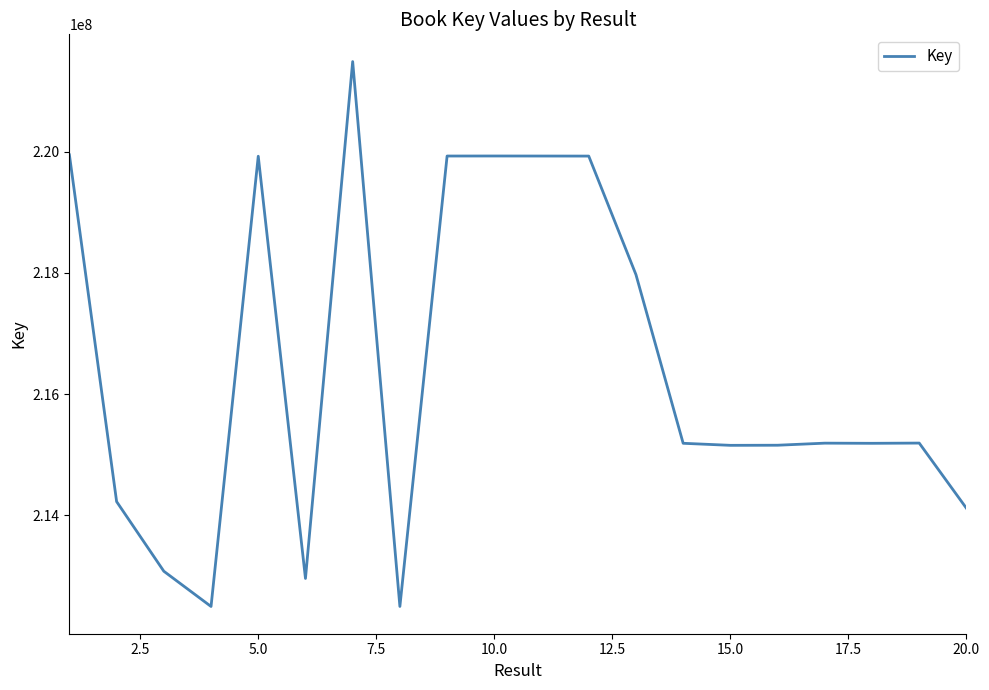

What is the difference between the maximum and minimum values?

8996209